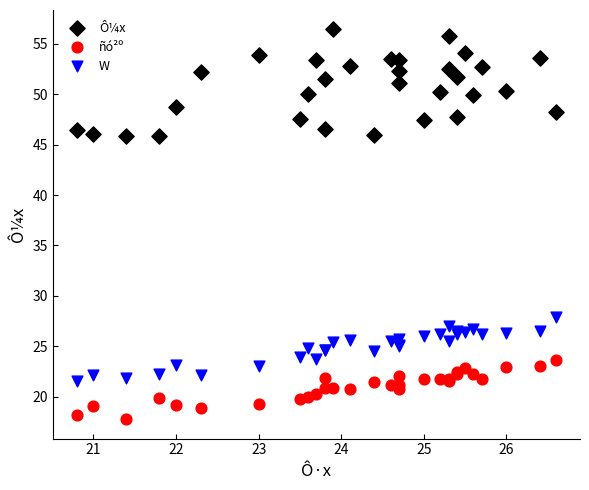

Which series contains the lowest Y value?

ñó²º